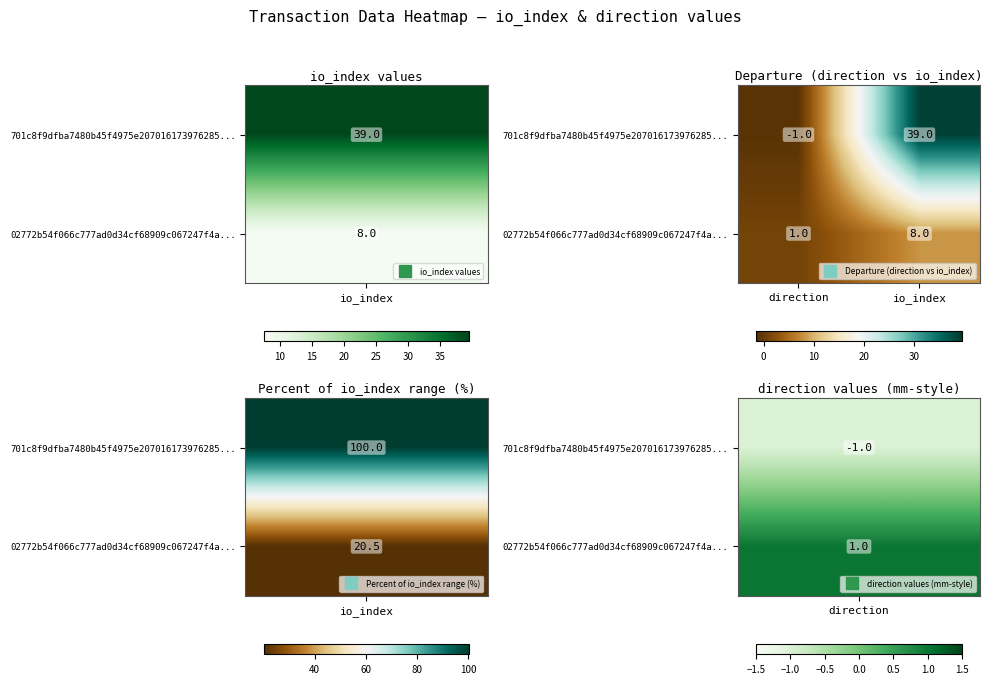

How many distinct data groups are displayed?

2